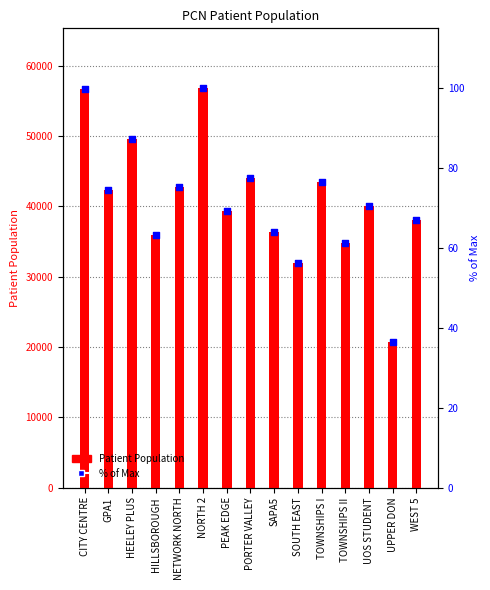

Which series reaches the maximum Y coordinate?

Patient Population